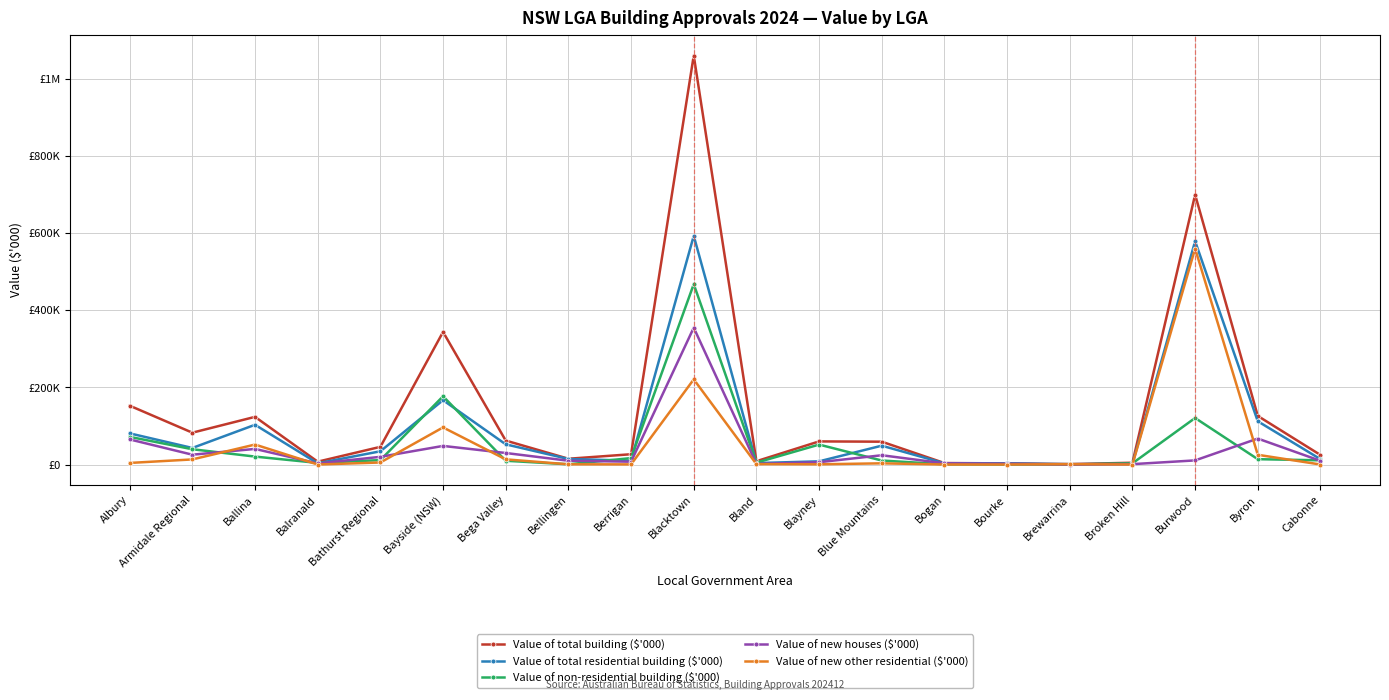

What is the label of the 19th point from the left?

Byron